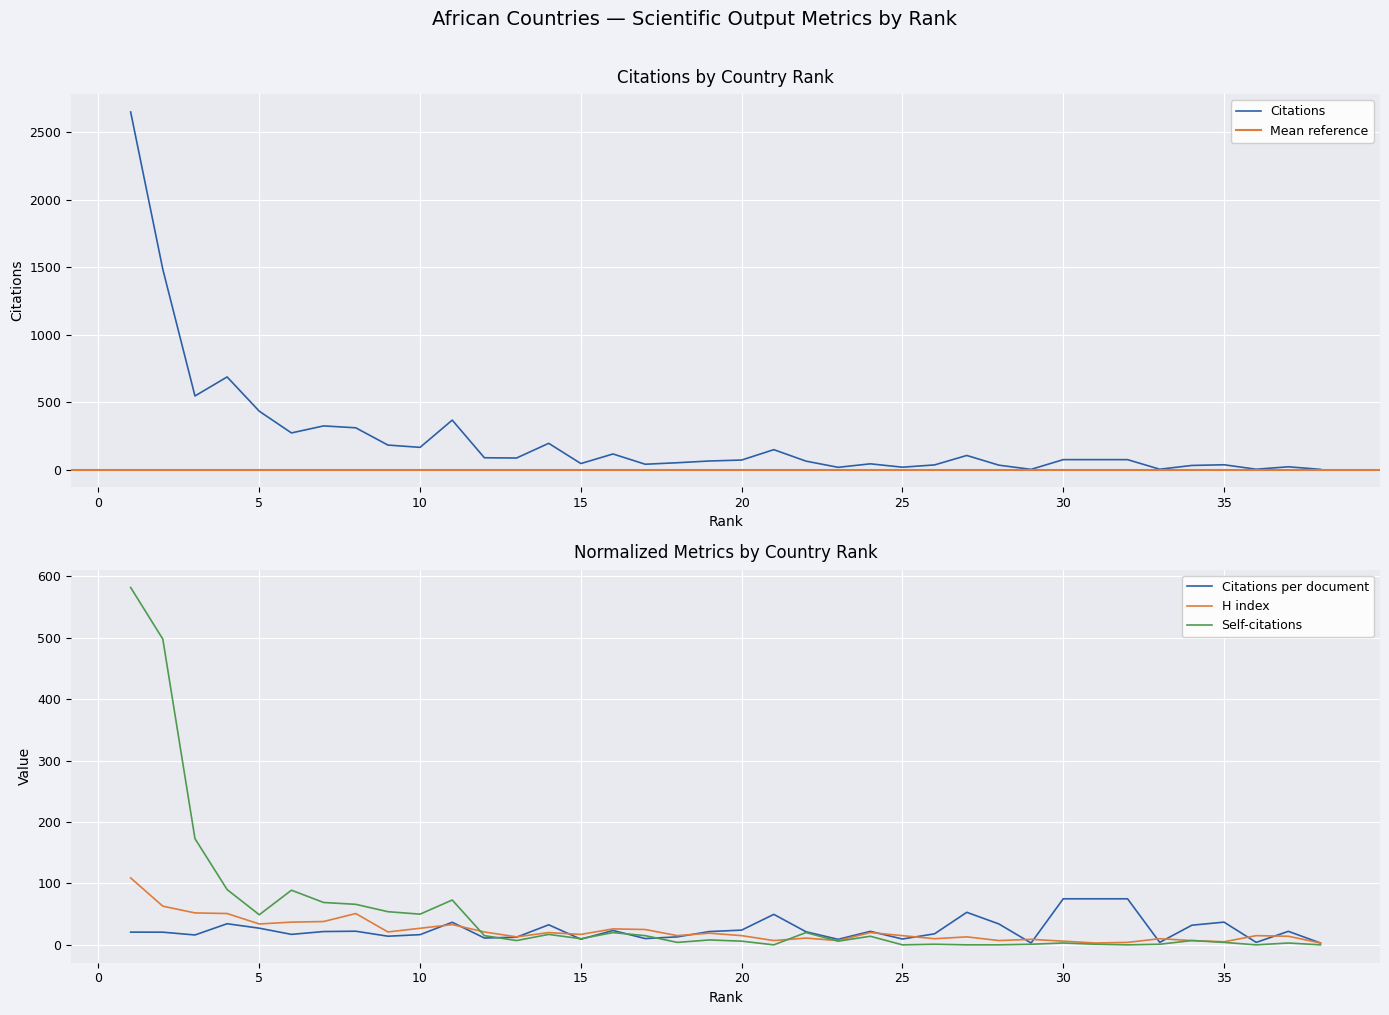

True or false: Self-citations has a value of 6.0 at 20.

True